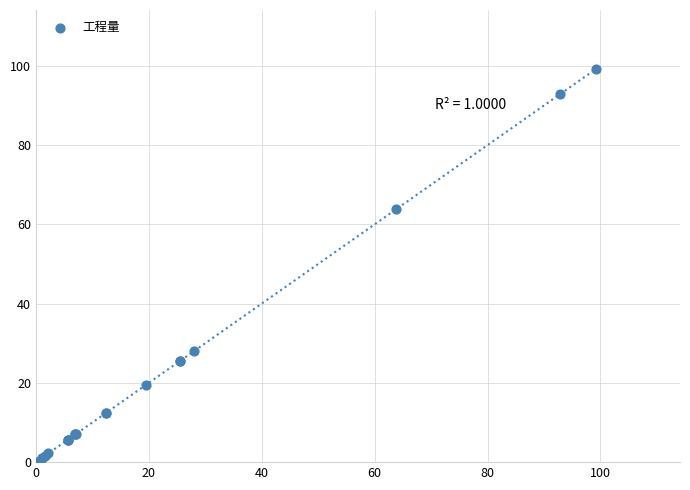

What Y value in the scatter plot is closest to 49?

63.8